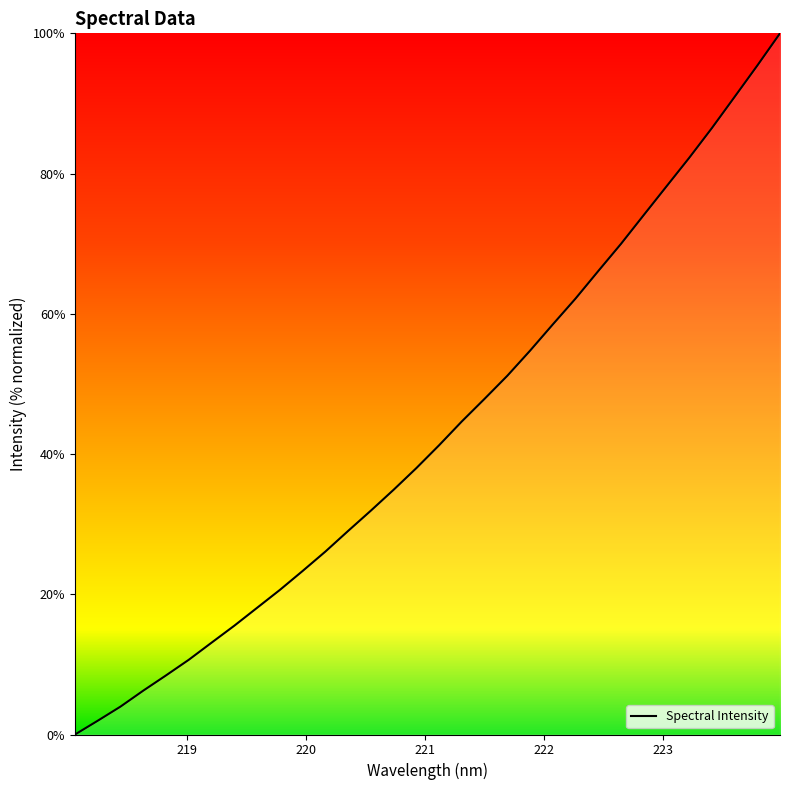

True or false: there are more than 1 points higher than both neighbors.

False